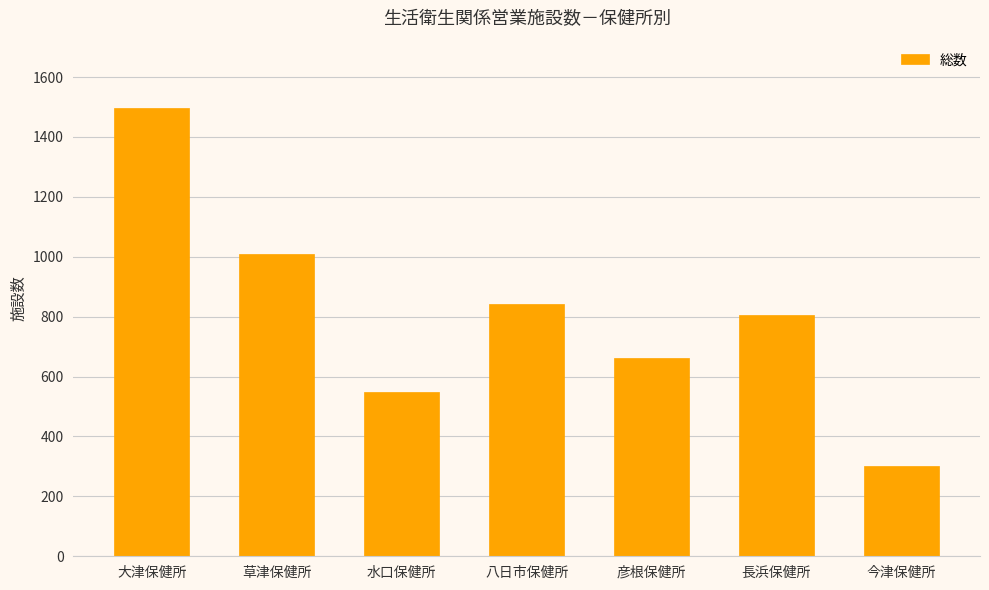

What is the ratio of the value at 彦根保健所 to the value at 水口保健所?

1.2